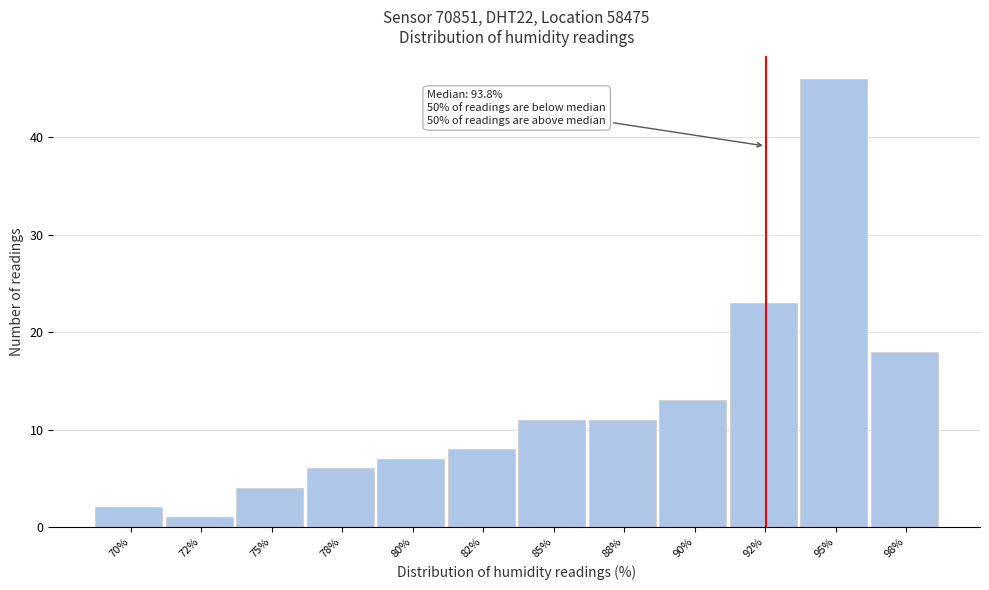

Reading right to left, list all the values displayed in this chart.

18	46	23	13	11	11	8	7	6	4	1	2